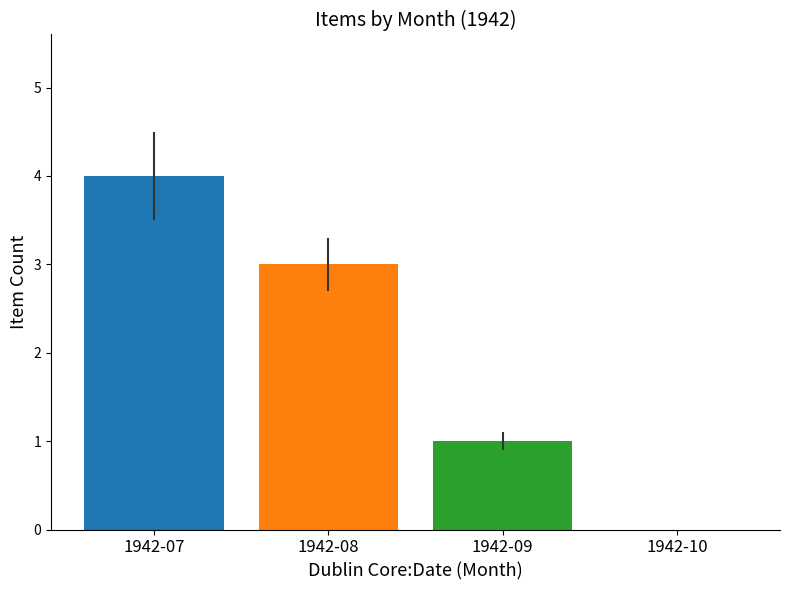

The chart shows a value of 1 at 1942-08. True or false?

False